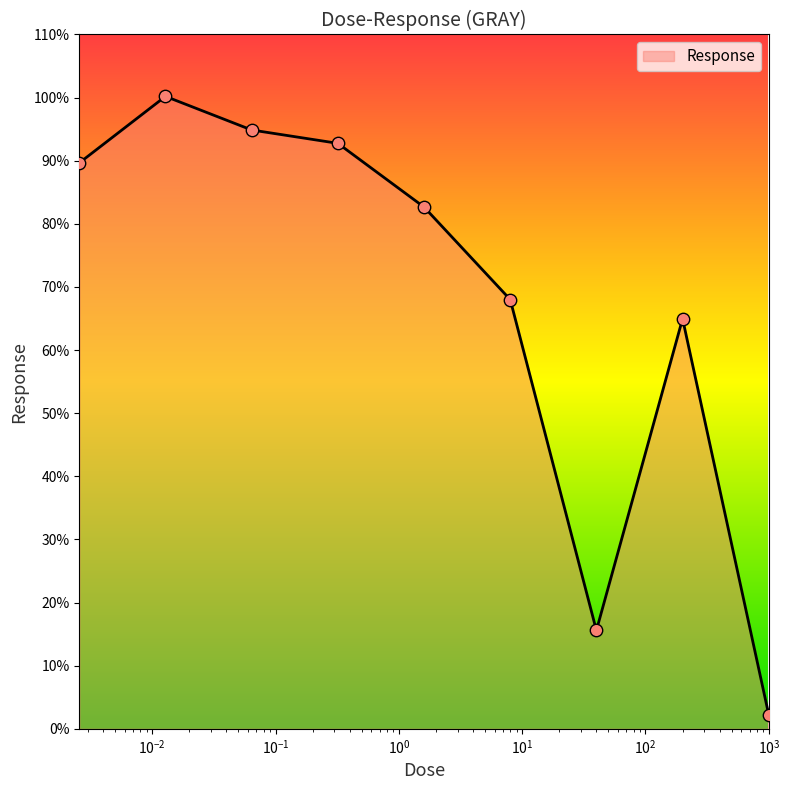

What is the difference between the maximum and minimum values?

98.0